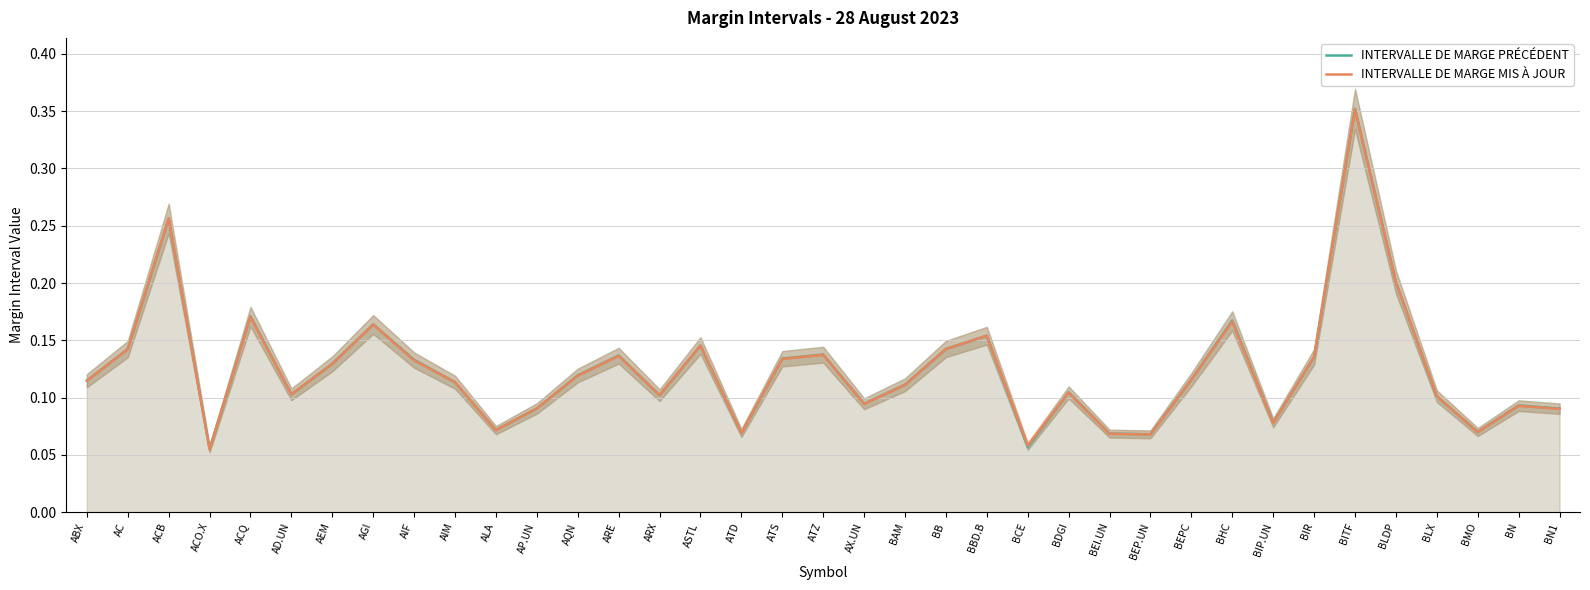

Where do INTERVALLE DE MARGE PRÉCÉDENT and INTERVALLE DE MARGE MIS À JOUR first cross each other?

AIF and AIM